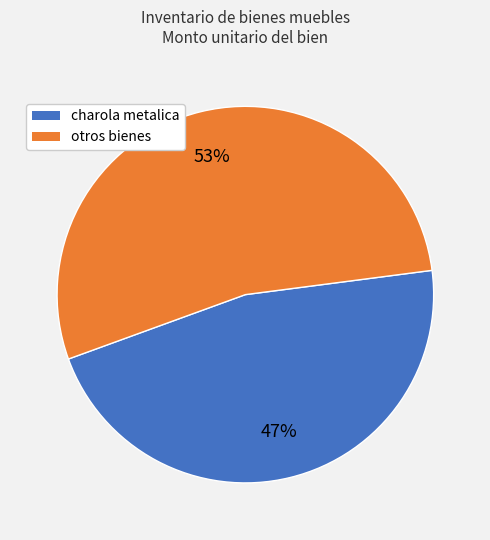

Does any single category account for the majority?

Yes